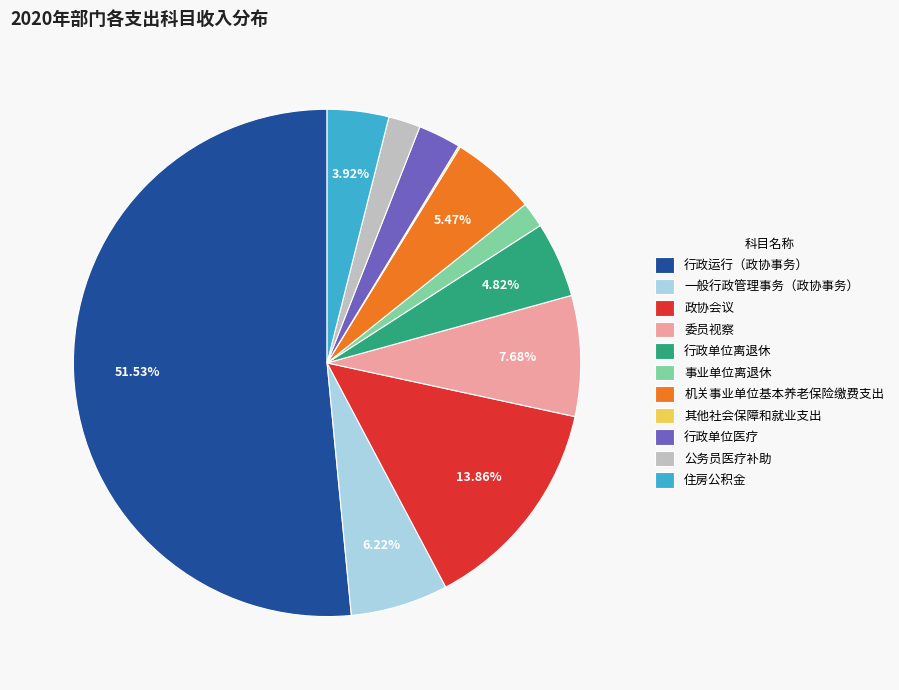

Between 机关事业单位基本养老保险缴费支出 and 政协会议, which is larger?

政协会议